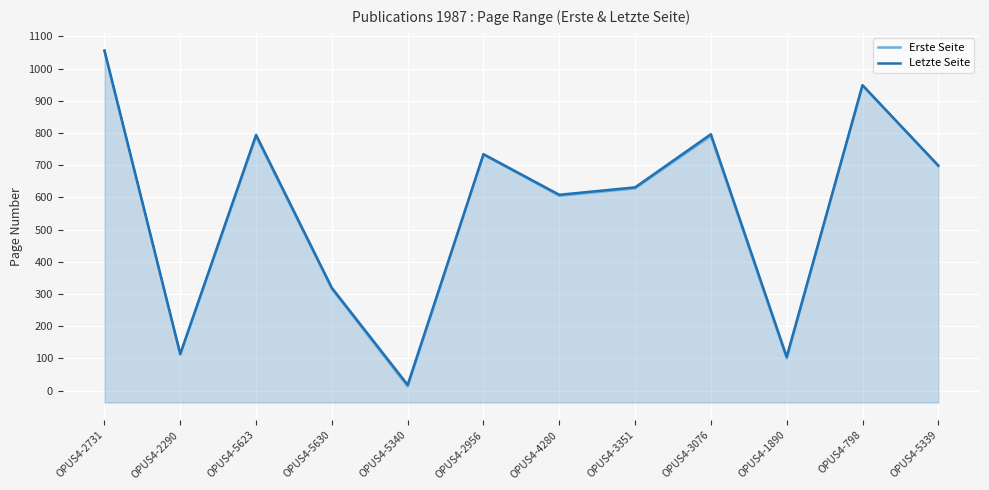

At which category does the chart reach its minimum across all series?

OPUS4-5340